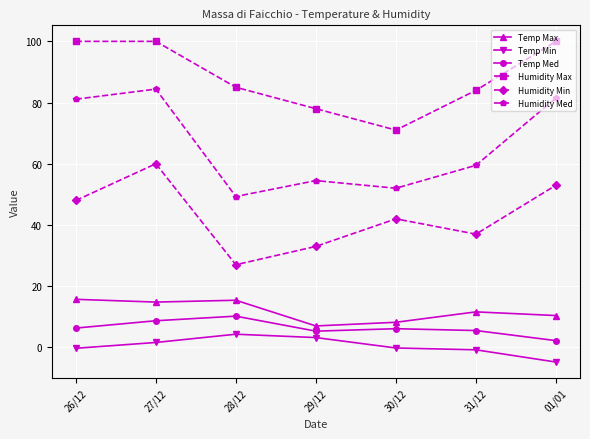

Count the number of categories in the chart.

7